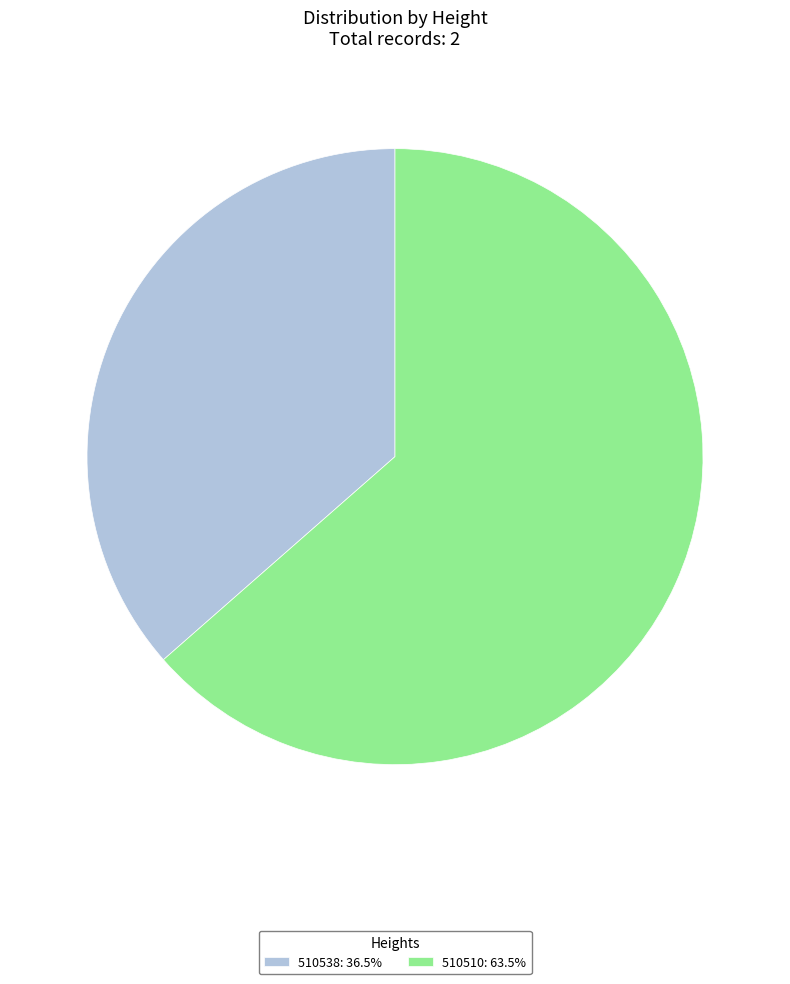

How many slices are in this pie chart?

2